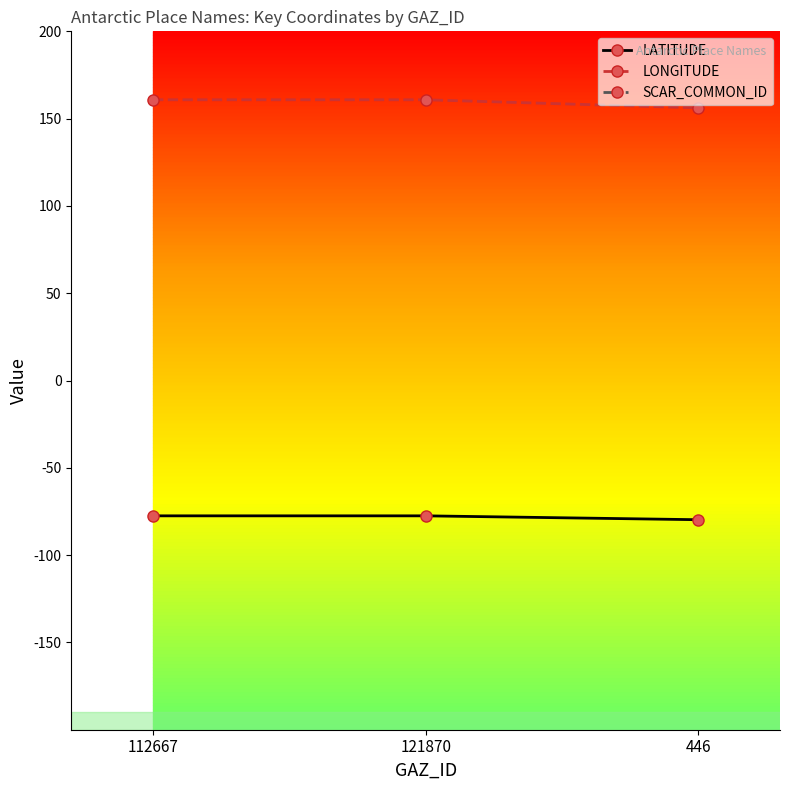

At which label is SCAR_COMMON_ID closest to 3043?

112667